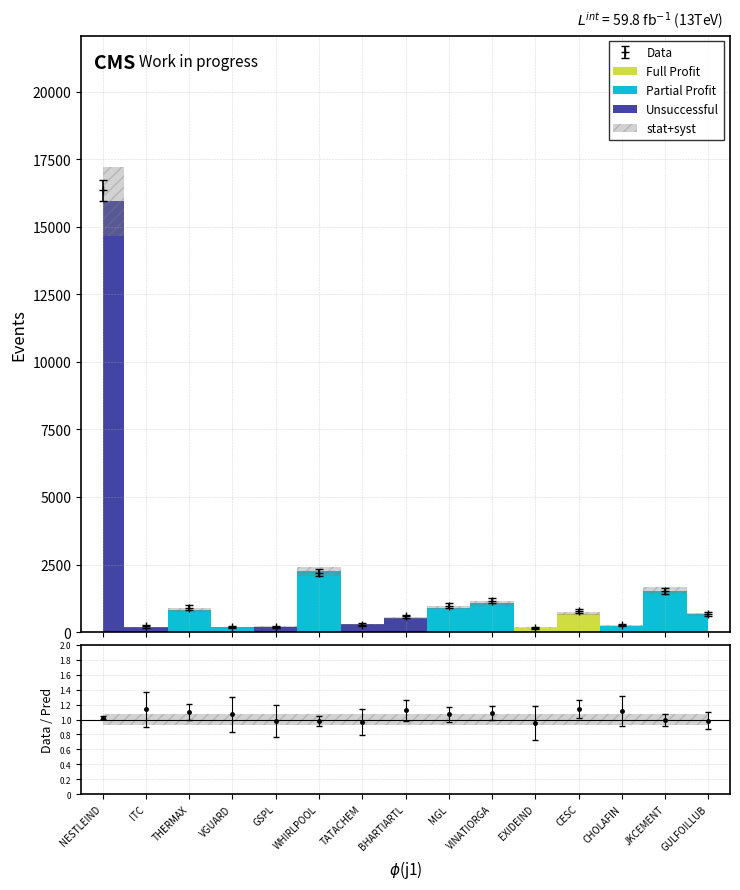

What is the label of the 2nd point from the right?

JKCEMENT